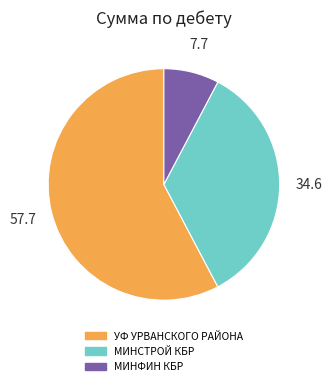

Rank the categories by value from lowest to highest.

МИНФИН КБР, МИНСТРОЙ КБР, УФ УРВАНСКОГО РАЙОНА